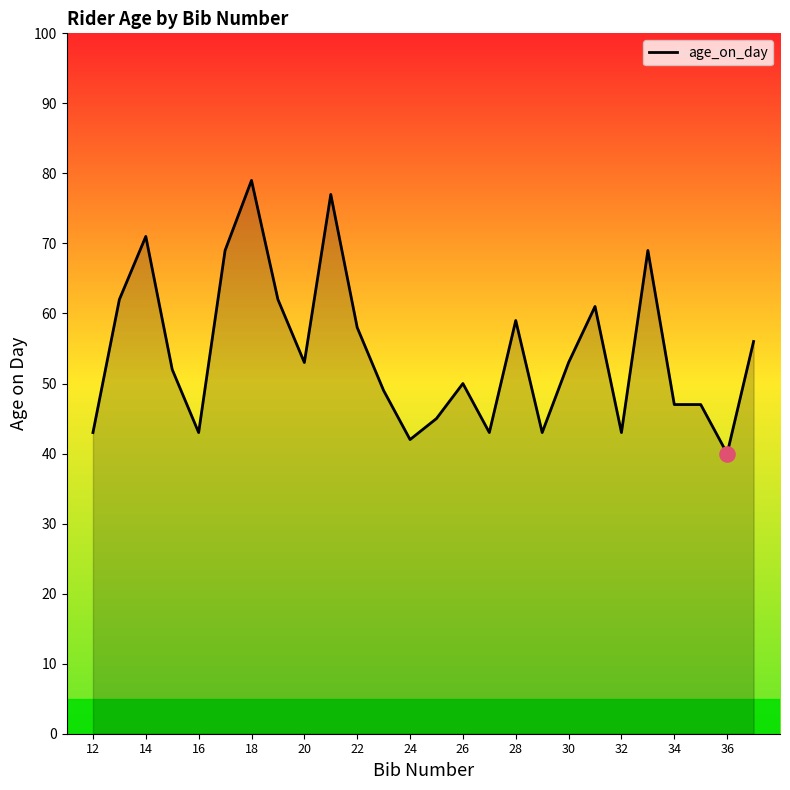

What is the smallest value displayed?

40